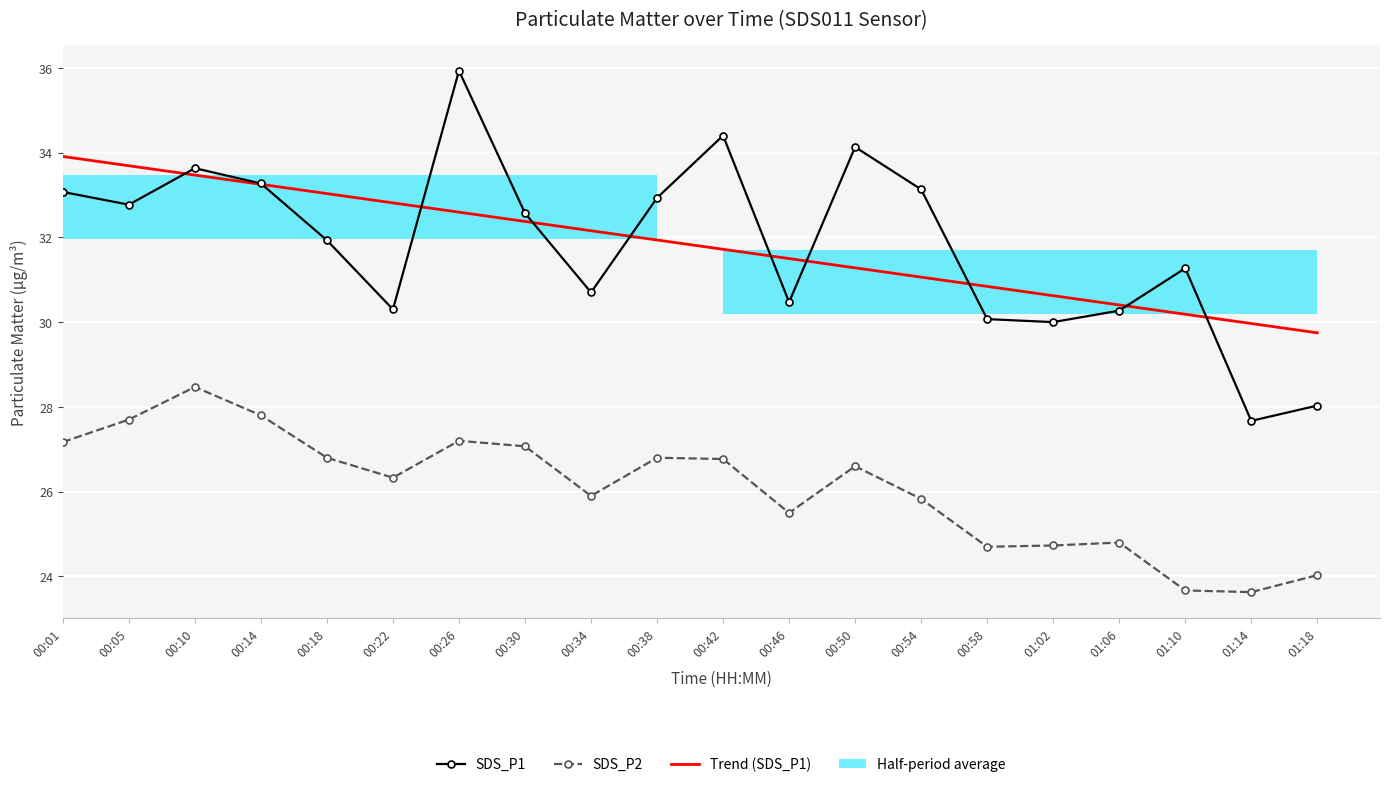

At which category does the chart reach its peak across all series?

00:26